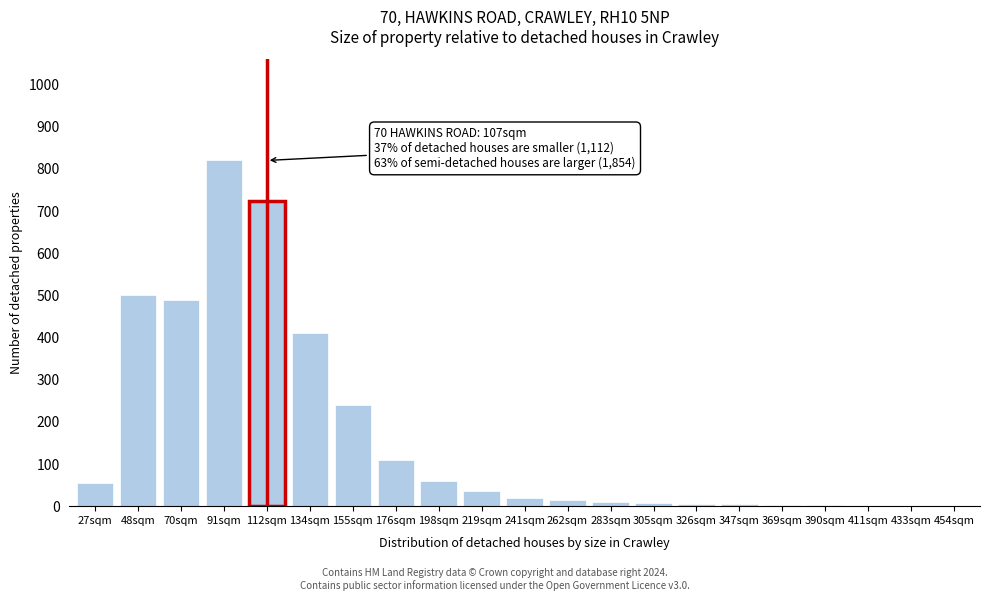

True or false: the data shows 4 at 347sqm.

True